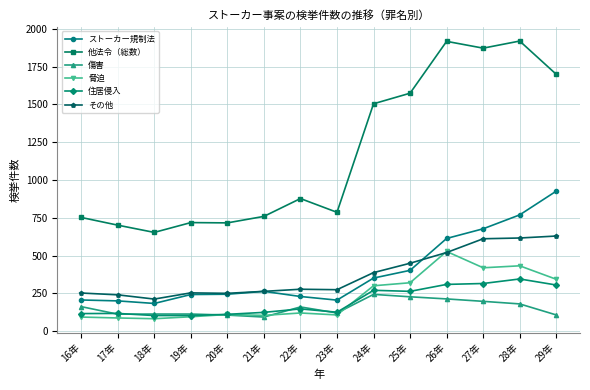

Which series has the widest spread of values?

他法令（総数）